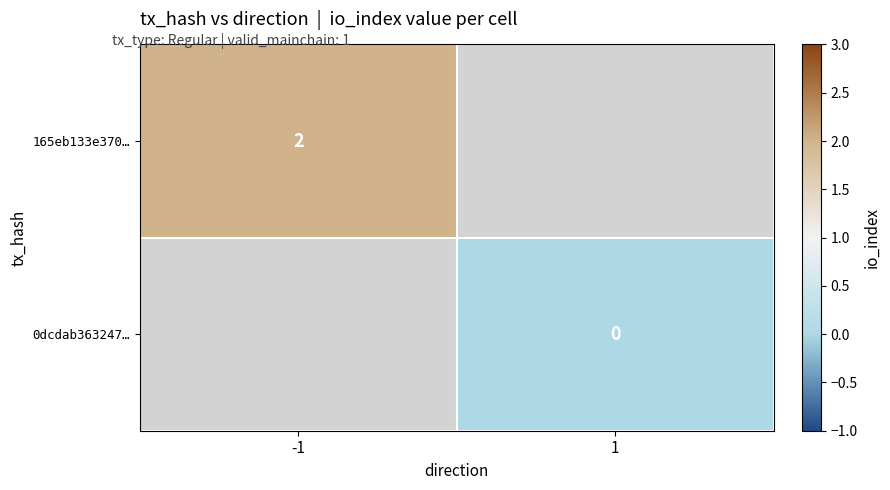

True or false: 165eb133e370… has a value of 2 at -1.

True